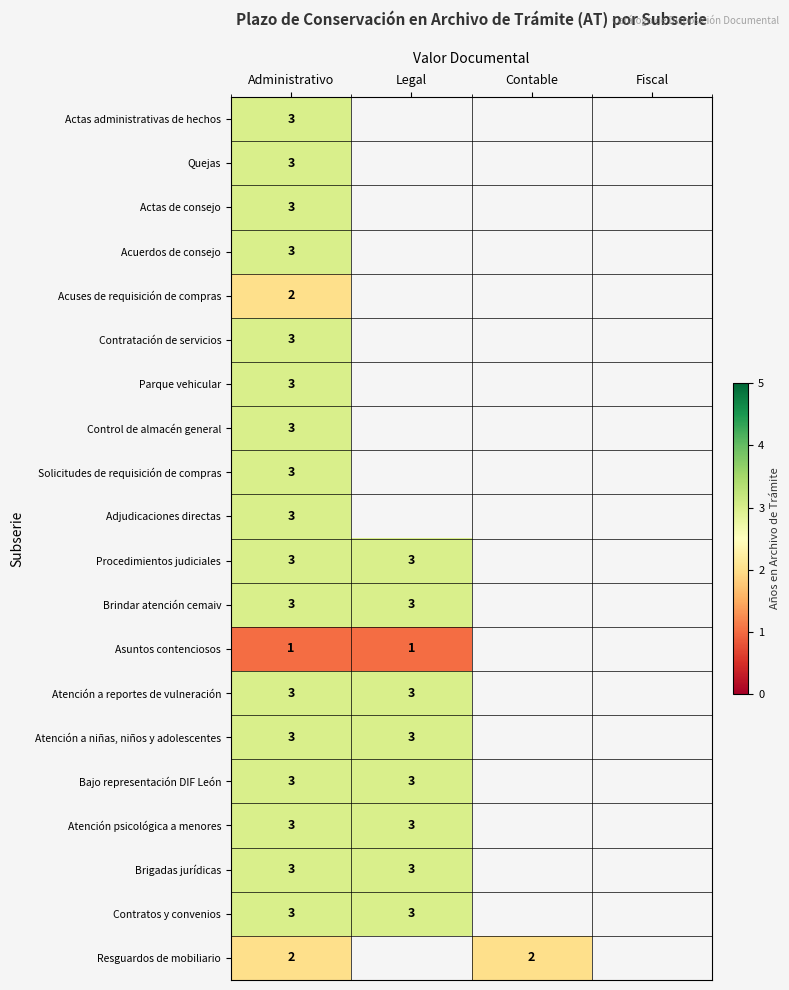

True or false: Atención psicológica a menores has a value of 1 at Administrativo.

False